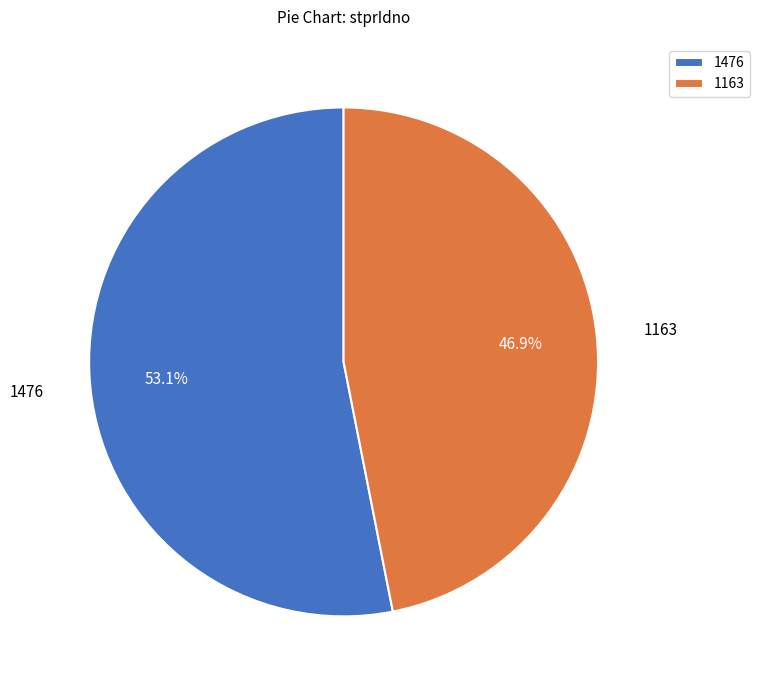

Rank the categories by value from lowest to highest.

1163, 1476